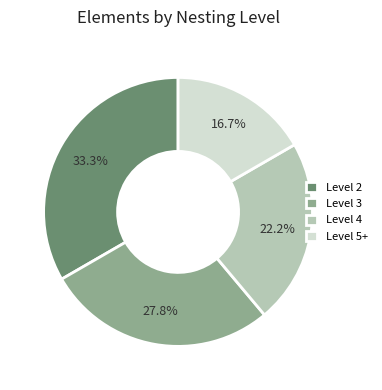

Combined, what portion of the pie is Level 2 and Level 5+?

50.0%